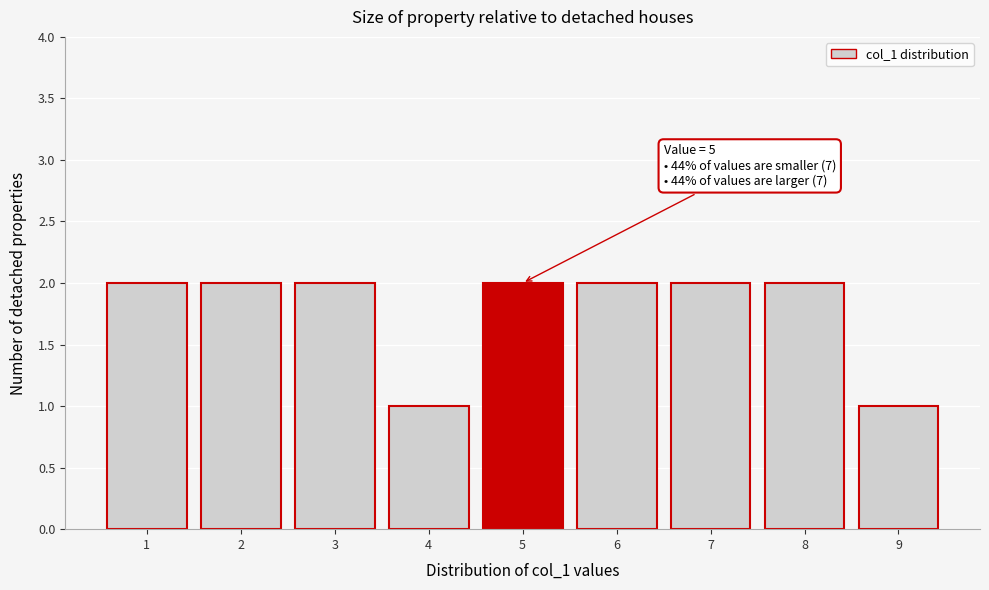

Reading left to right, transcribe all the data shown in this chart.

1=2	2=2	3=2	4=1	5=2	6=2	7=2	8=2	9=1